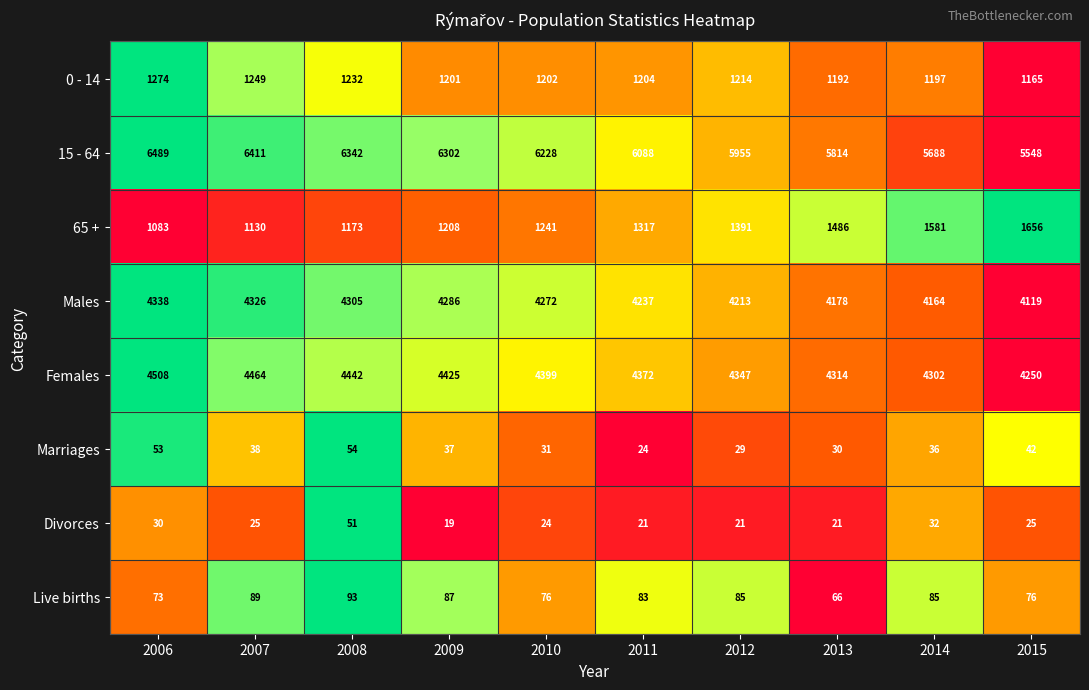

Which series changed the most between 2010 and 2013?

15 - 64